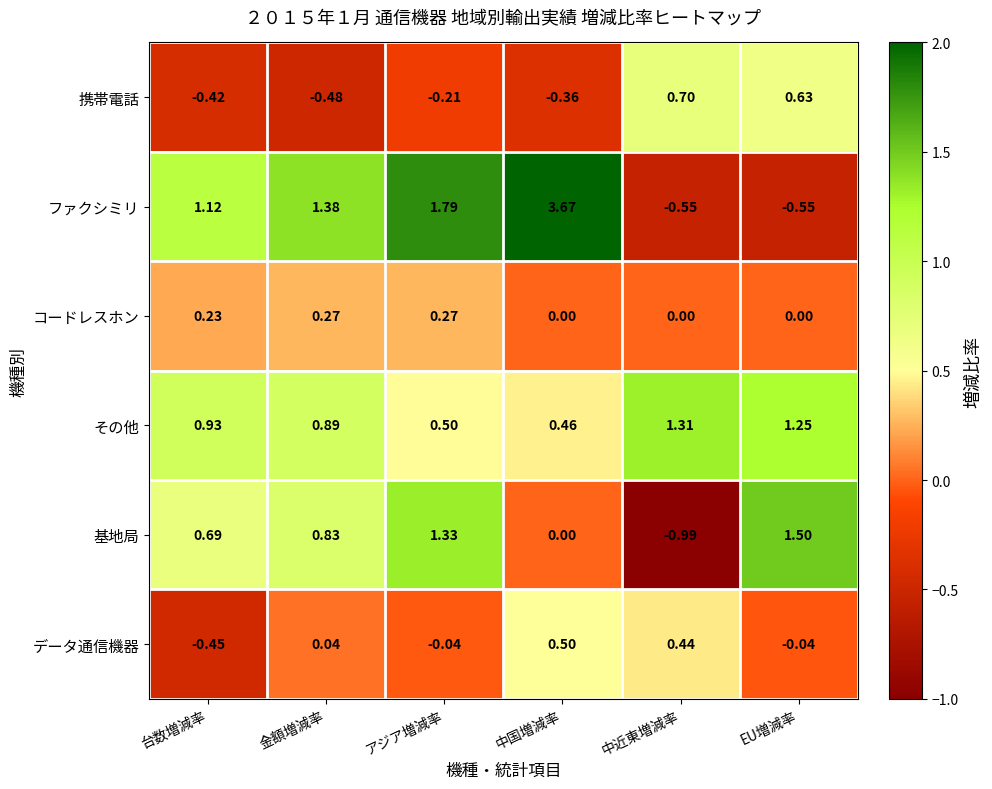

Which series has the largest range (max minus min)?

ファクシミリ